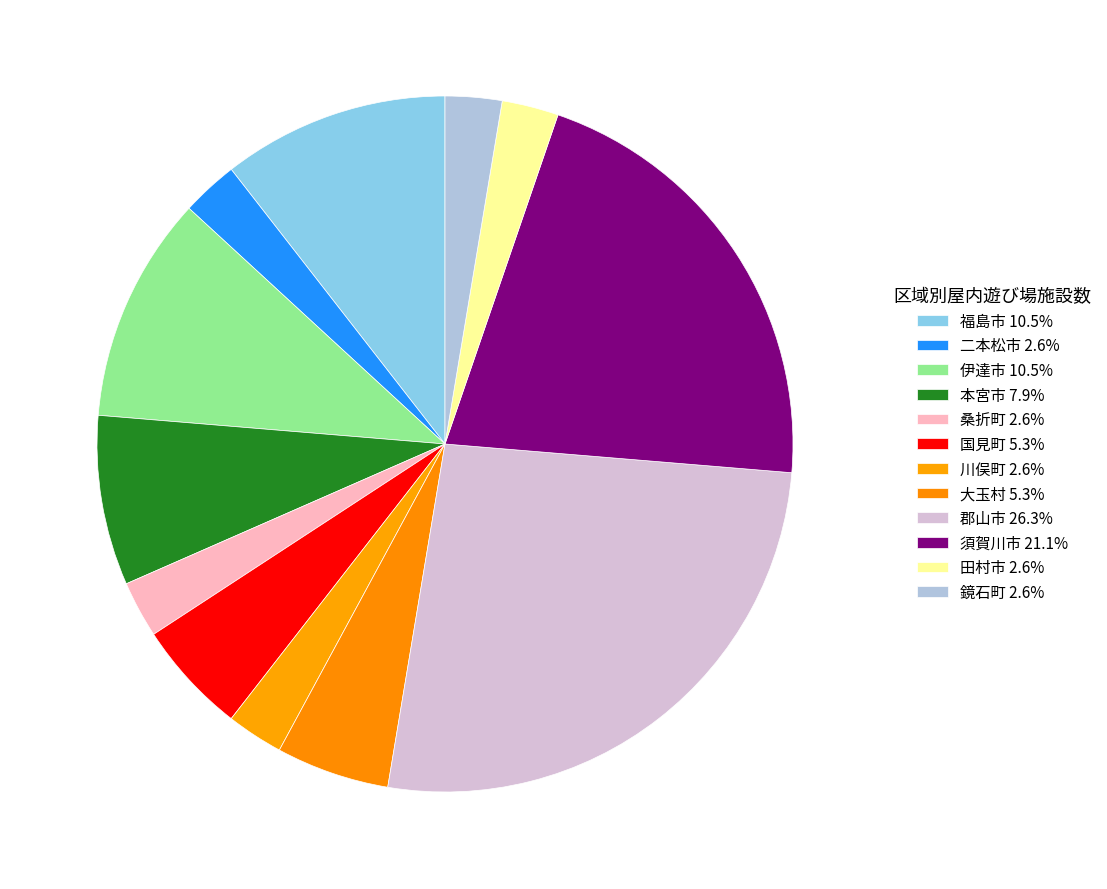

To the nearest percent, what percentage of the pie is 郡山市?

26%